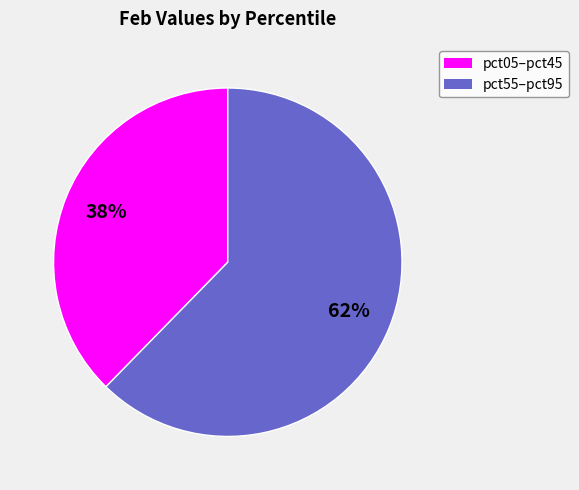

Does any single category account for the majority?

Yes